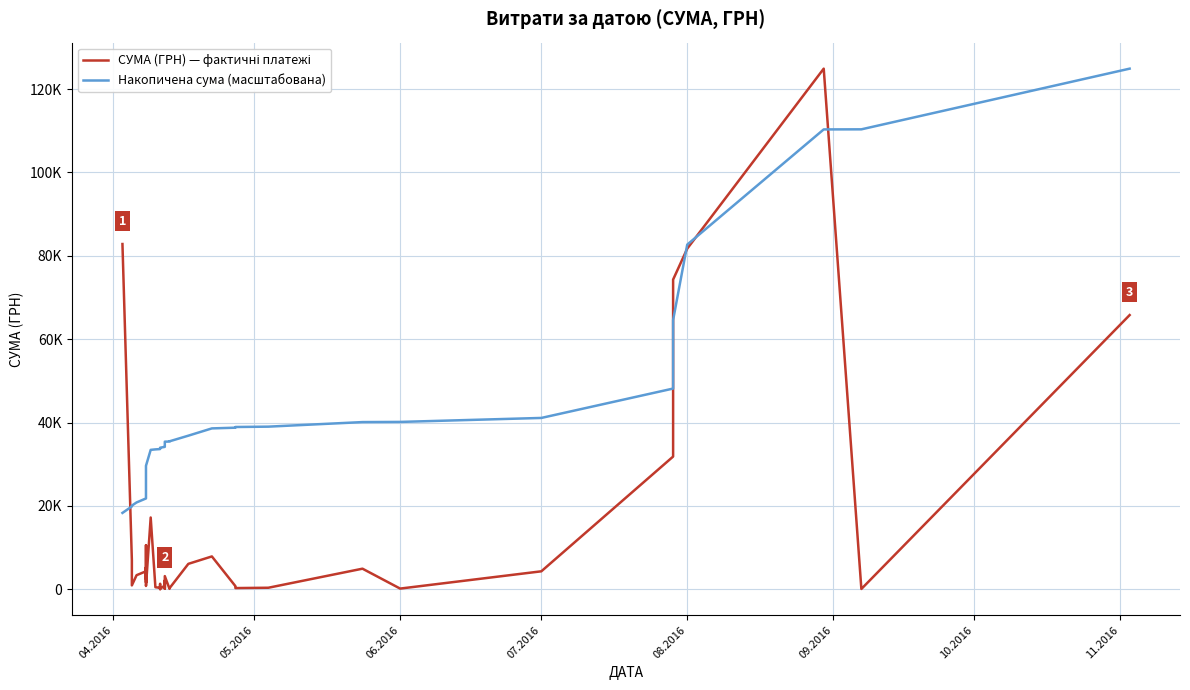

True or false: Накопичена сума (масштабована) has more than 0 points higher than both neighbors.

False